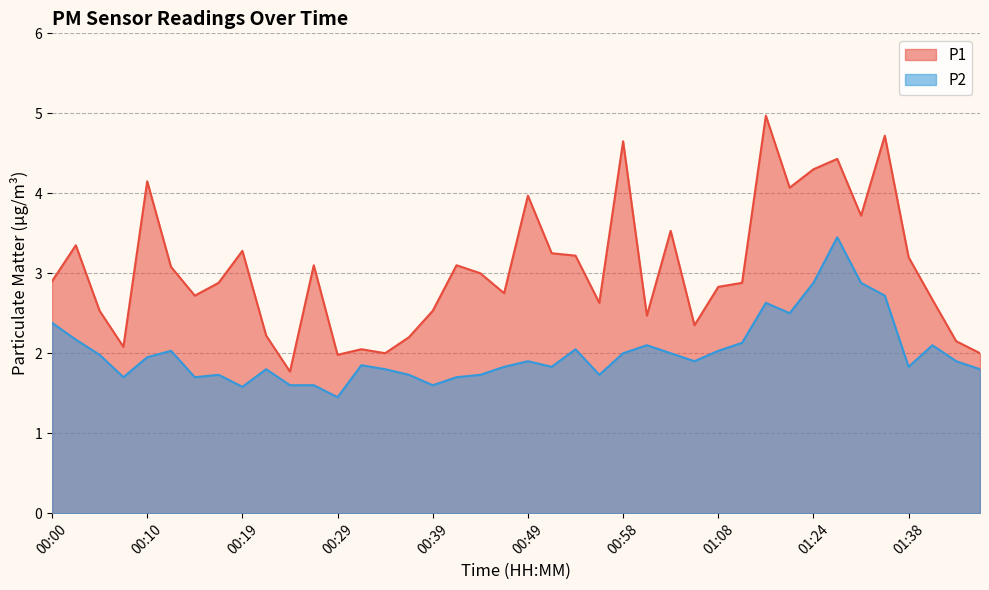

What is the value of the P2 point at the 25th from the left?

2.0